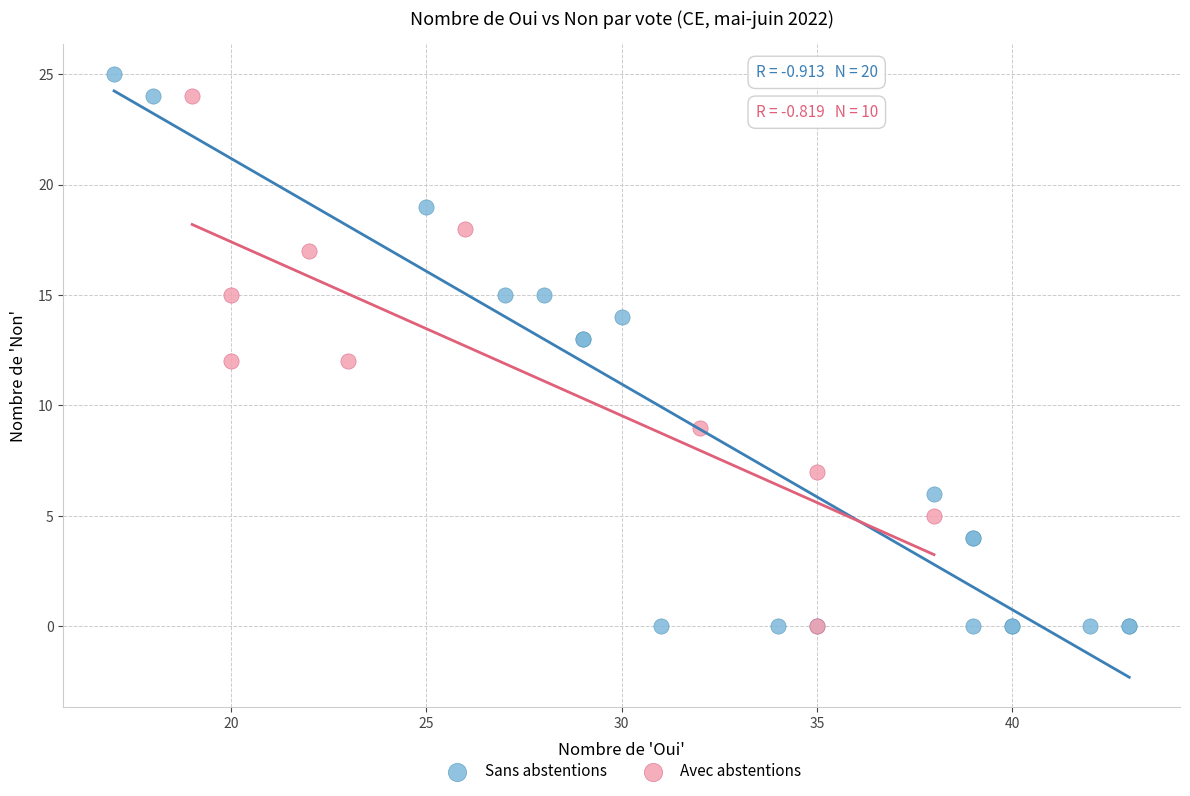

Which series has the largest Y range (max minus min)?

Sans abstentions